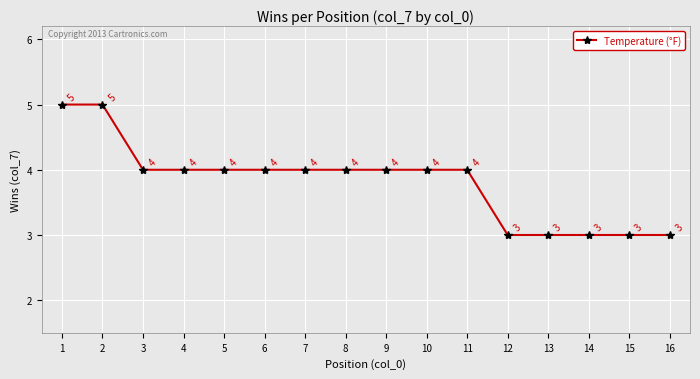

Is it true that the value at 12 is 4?

False